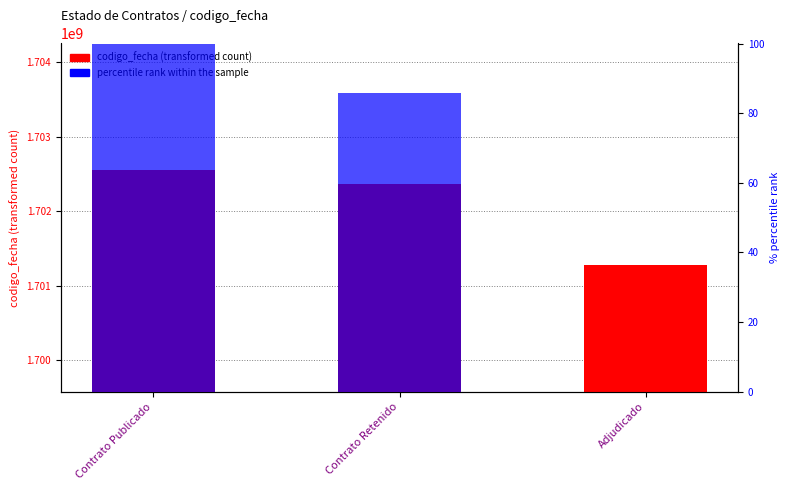

What is the value of the codigo_fecha bar at the 3rd from the left?

1701273146.0